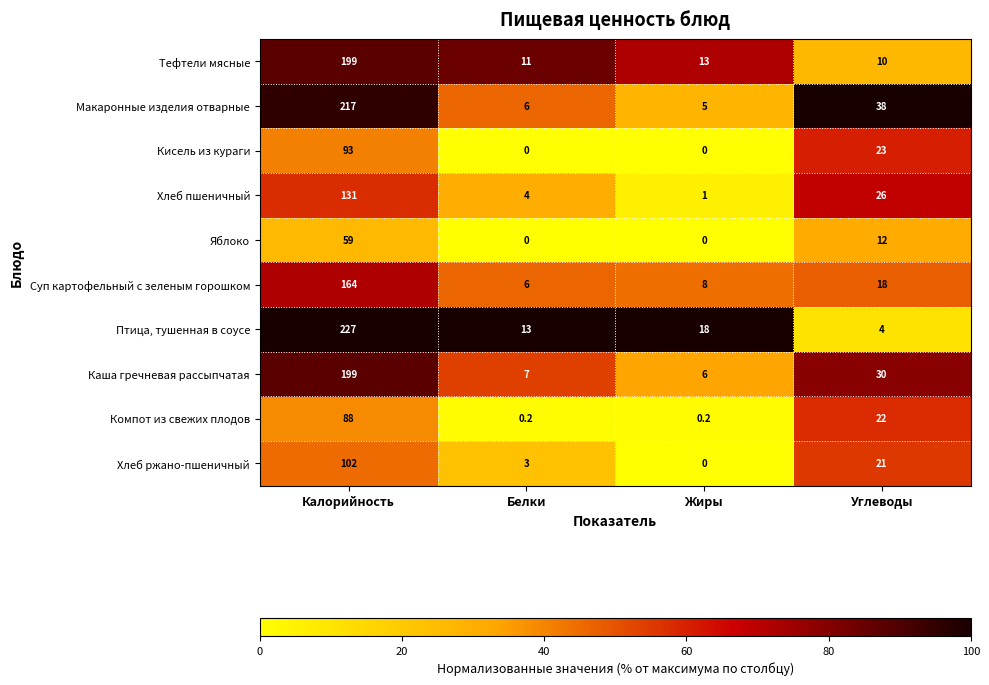

List the labels in order of Суп картофельный с зеленым горошком value, largest first.

Калорийность, Углеводы, Жиры, Белки